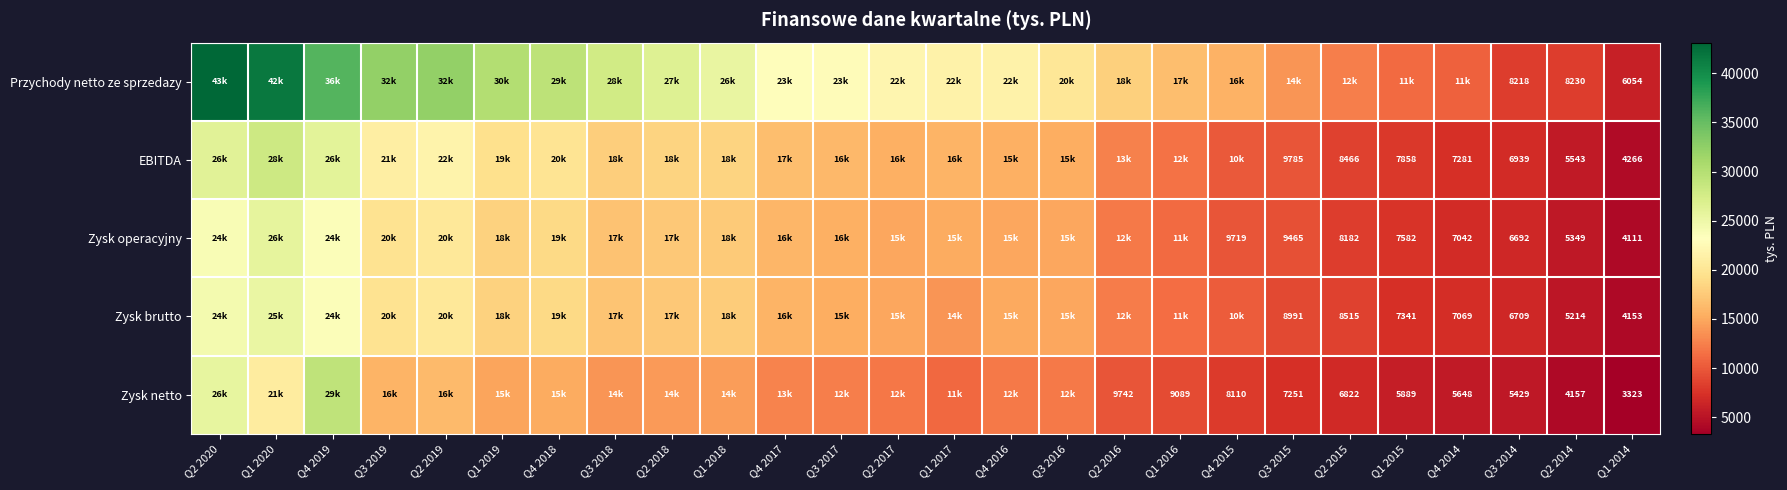

Rank the series at Q3 2014 from highest to lowest value.

Przychody netto ze sprzedazy, EBITDA, Zysk brutto, Zysk operacyjny, Zysk netto